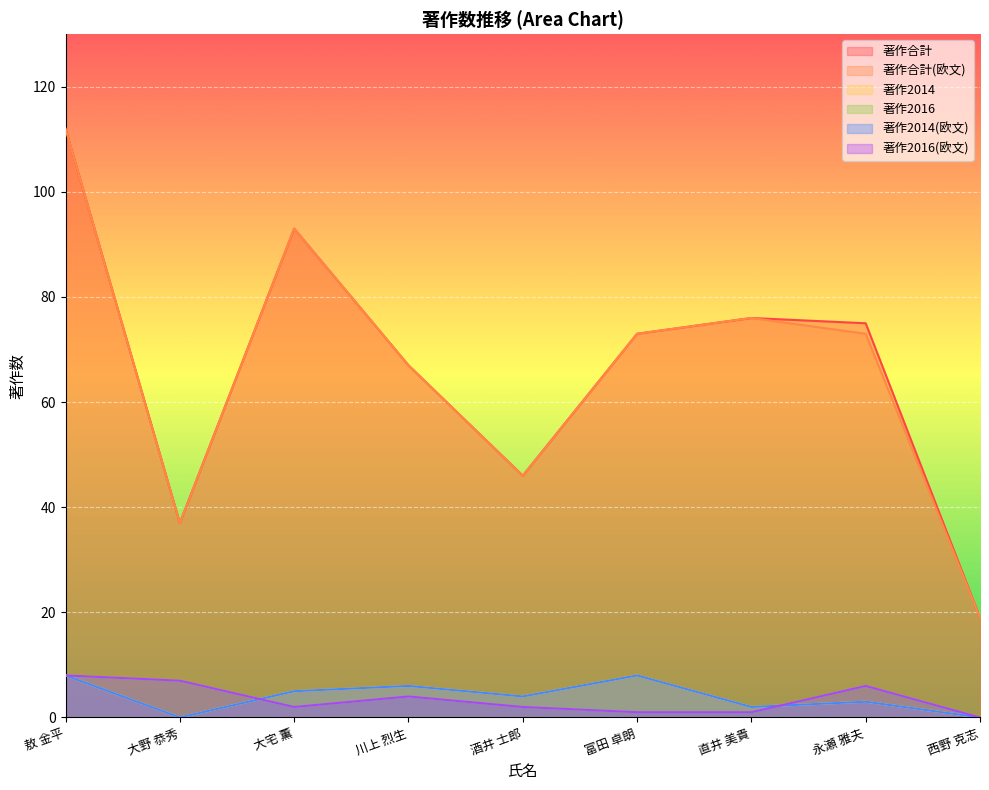

What is the label of the 6th point from the right?

川上 烈生